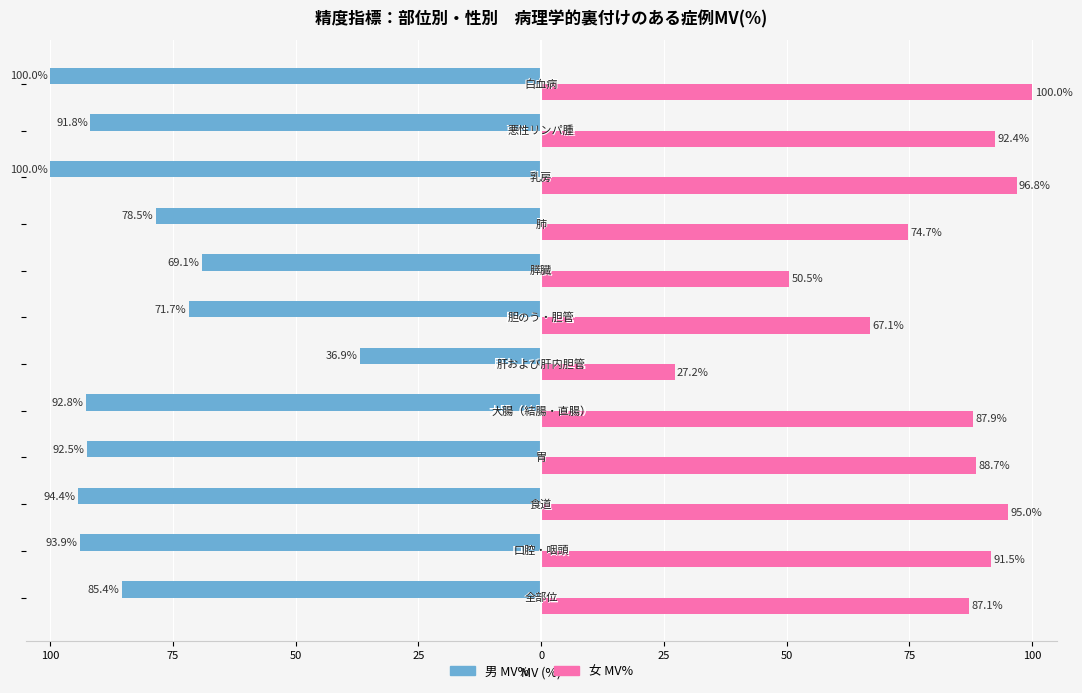

What are all the series names shown in the legend?

男 MV%, 女 MV%